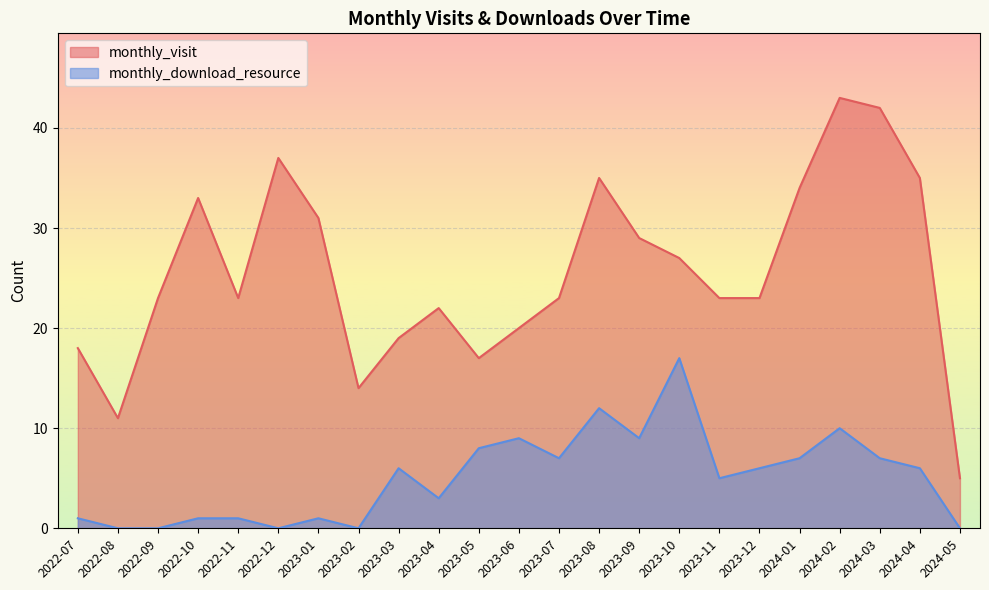

How many interior local peaks does the monthly_download_resource series have?

6